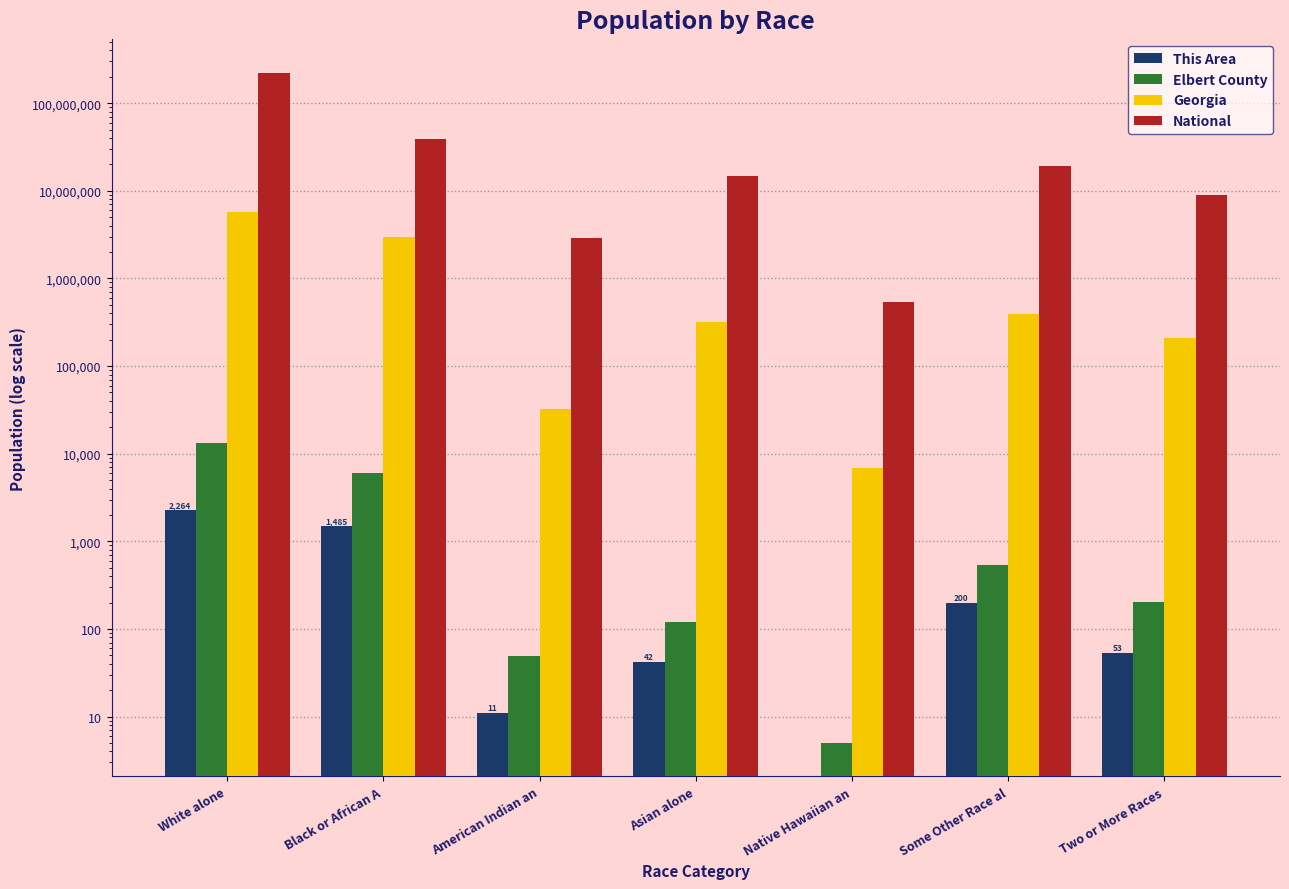

What is the difference between the Georgia values at American Indian an and Native Hawaiian an?

25352